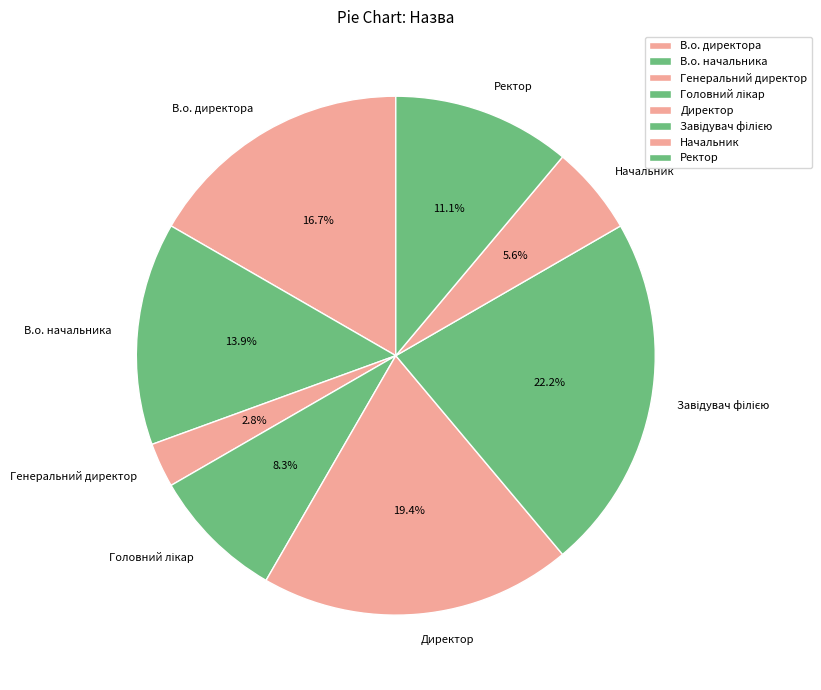

What portion of the pie excludes Начальник?

94.4%